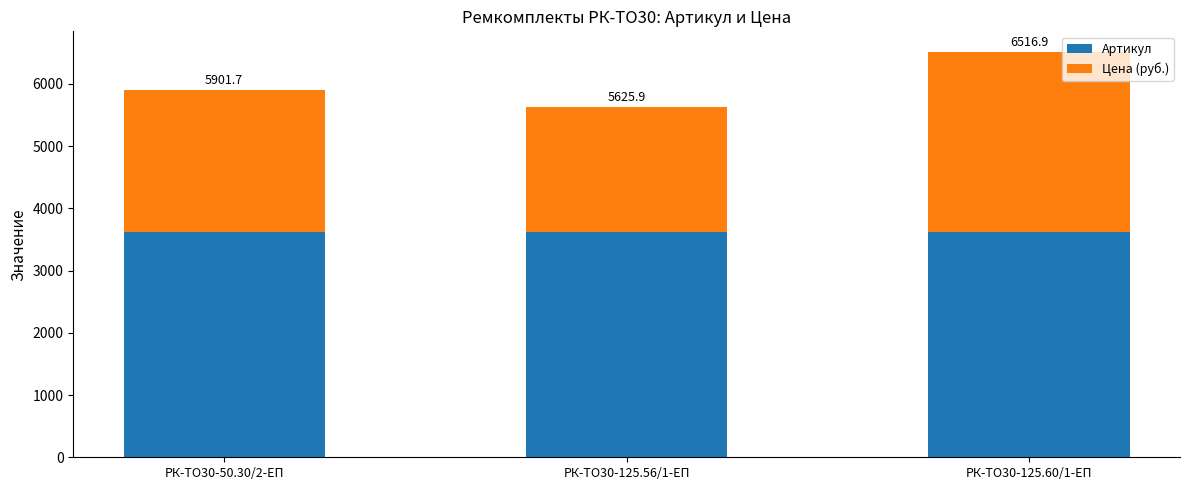

What position from the right is РК-ТО30-125.60/1-ЕП?

1